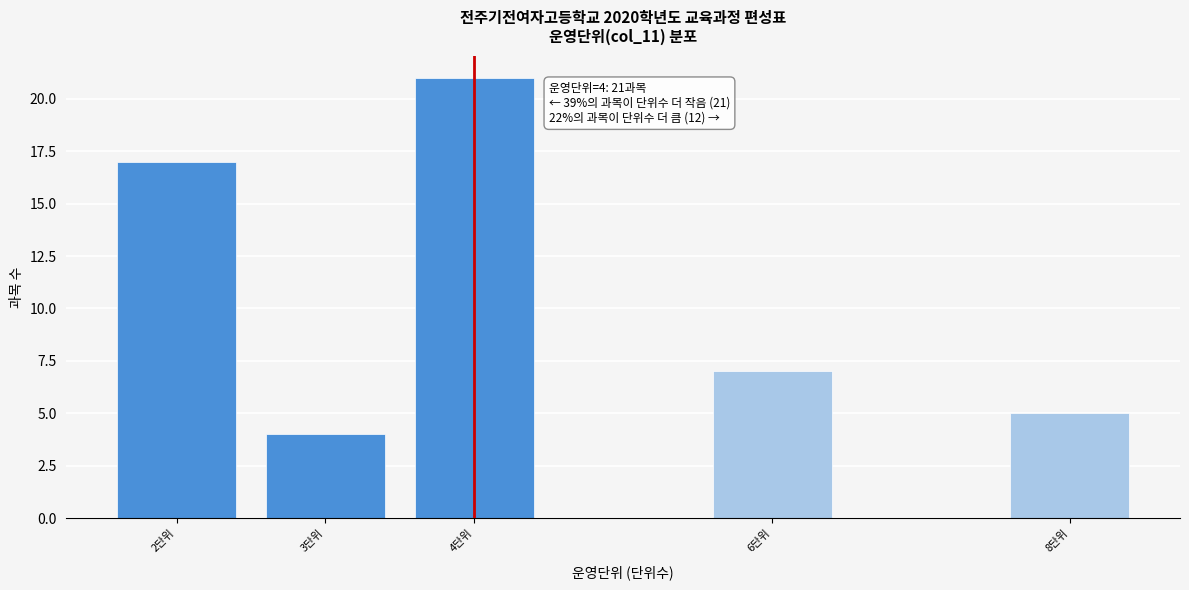

Reading left to right, transcribe all the data shown in this chart.

17	4	21	7	5